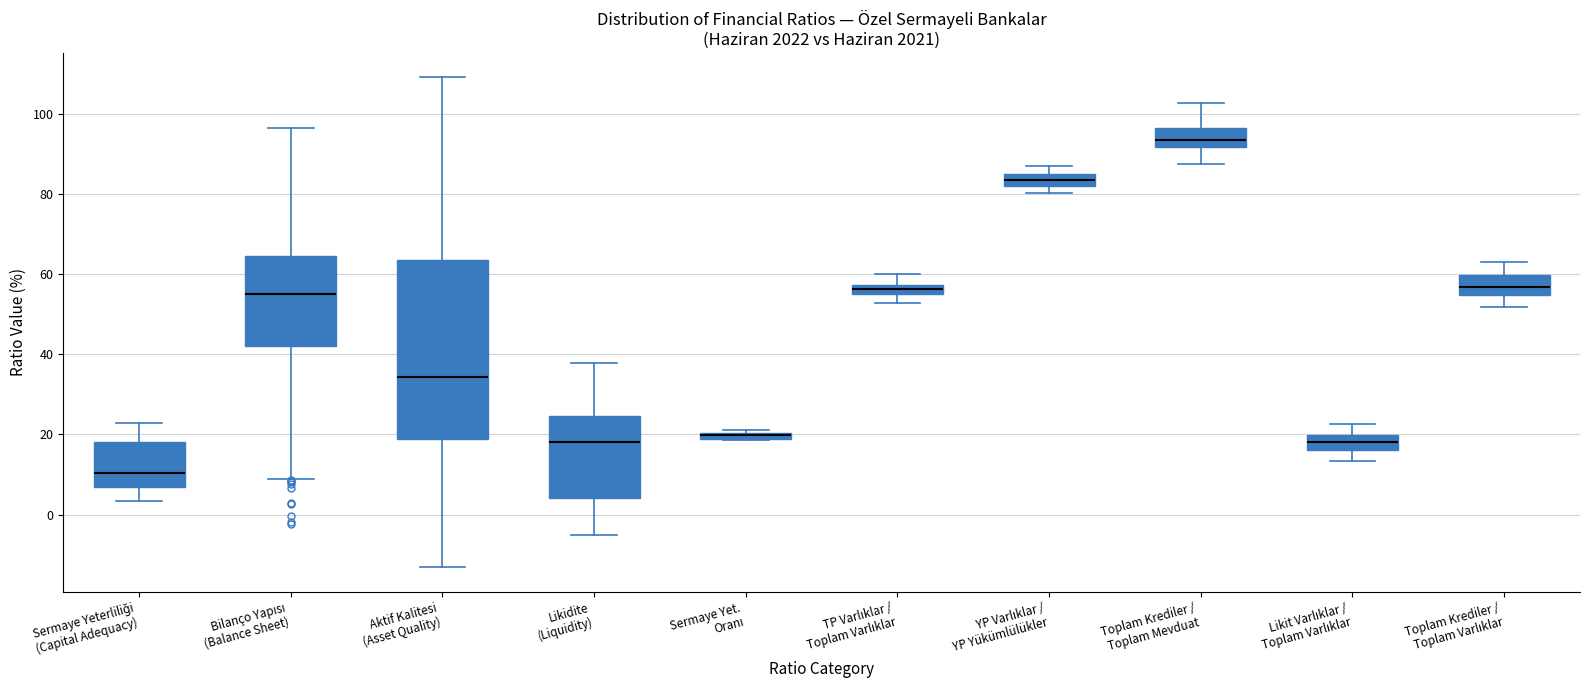

Where does the lower whisker of the box for Likidite (Liquidity) end on the y-axis? The values are not printed on the chart, so give them approximately, as read against the axis.

-6